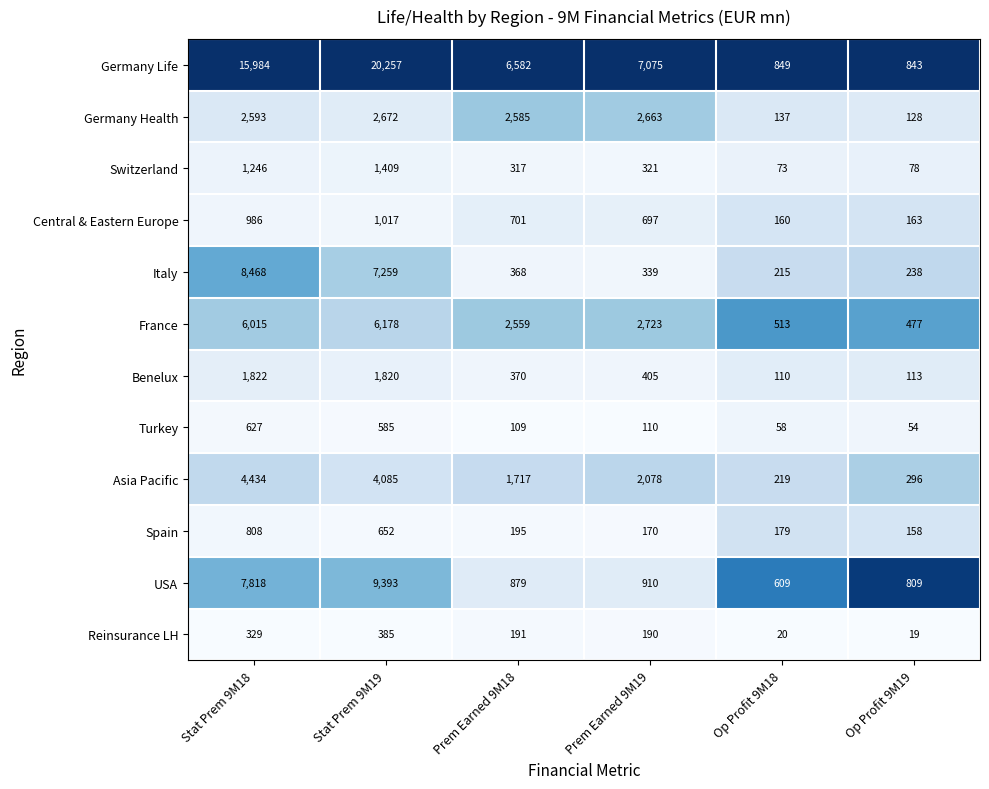

Rank the series at Op Profit 9M19 from highest to lowest value.

Germany Life, USA, France, Asia Pacific, Italy, Central & Eastern Europe, Spain, Germany Health, Benelux, Switzerland, Turkey, Reinsurance LH